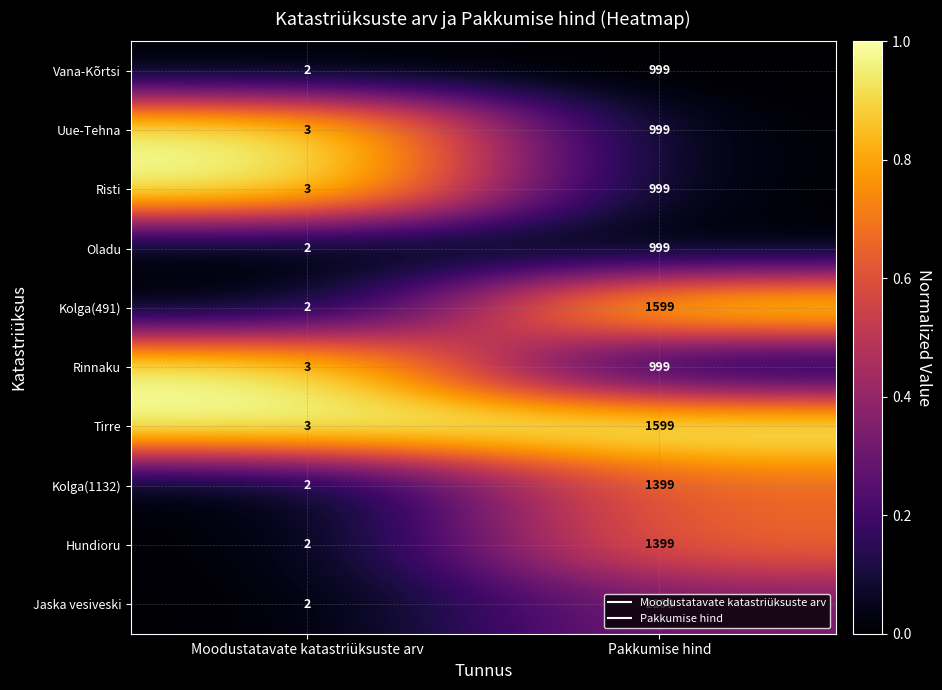

Rank the categories by Hundioru value from lowest to highest.

Moodustatavate katastriüksuste arv, Pakkumise hind